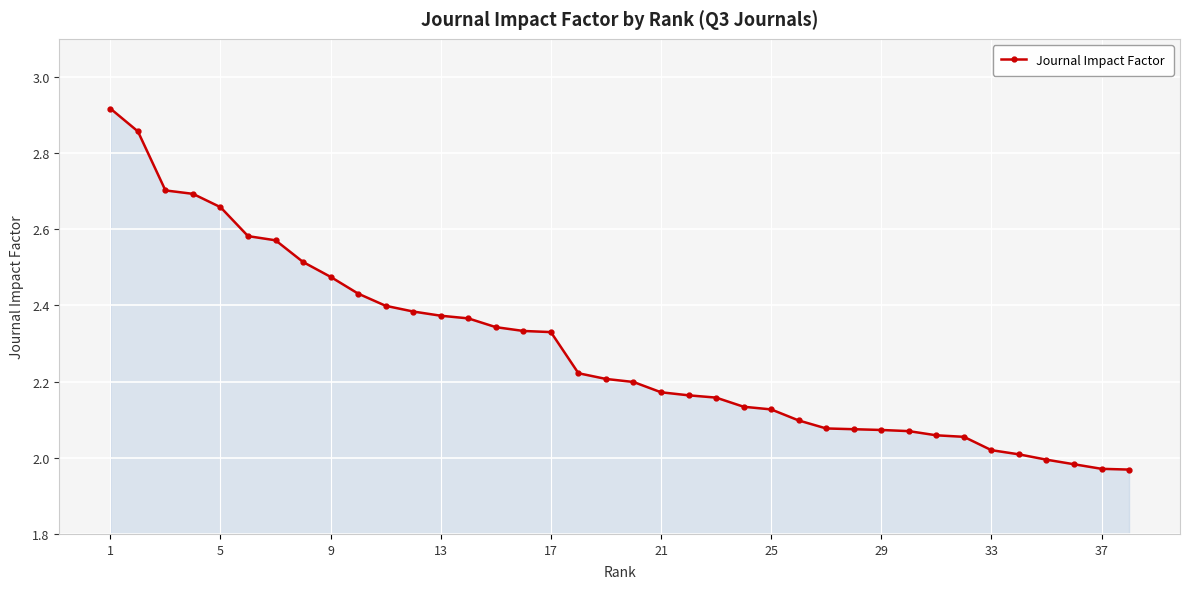

Does the chart display data point markers on the line(s)?

Yes